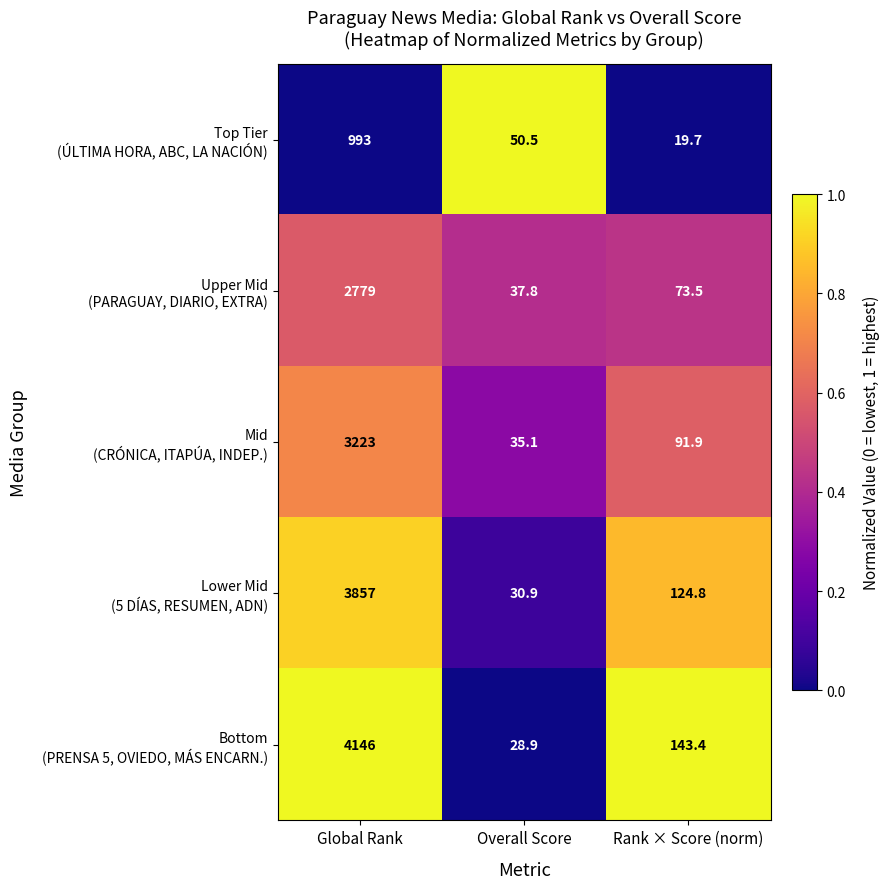

Which label corresponds to the largest value in the chart?

Global Rank